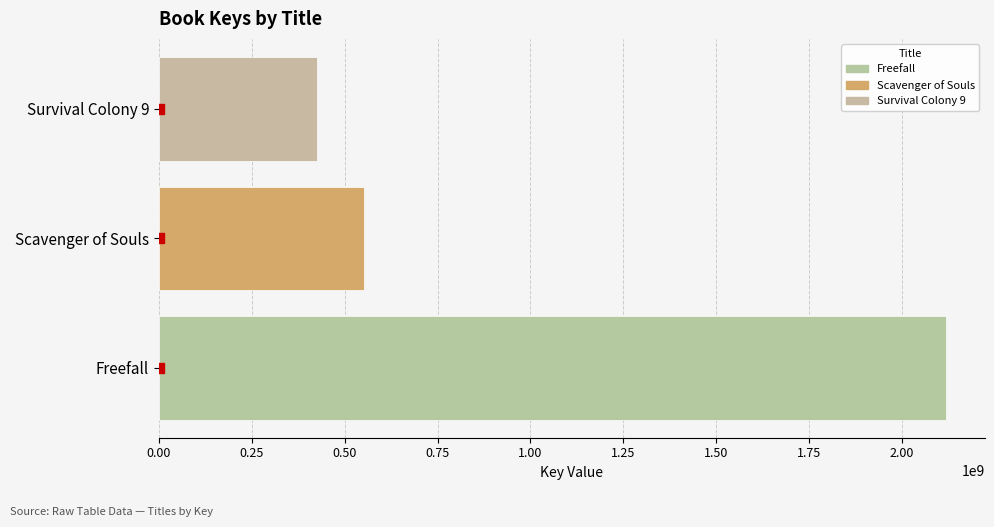

At which label is the value closest to 1271425935?

Scavenger of Souls